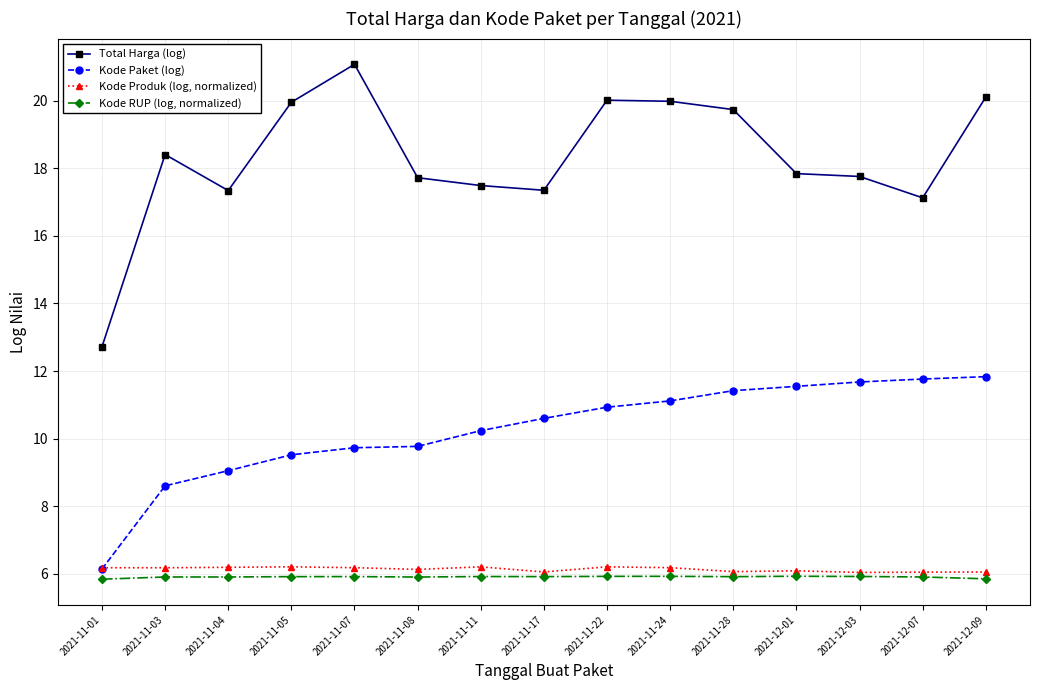

At which category is the sum across all series the highest?

2021-12-09